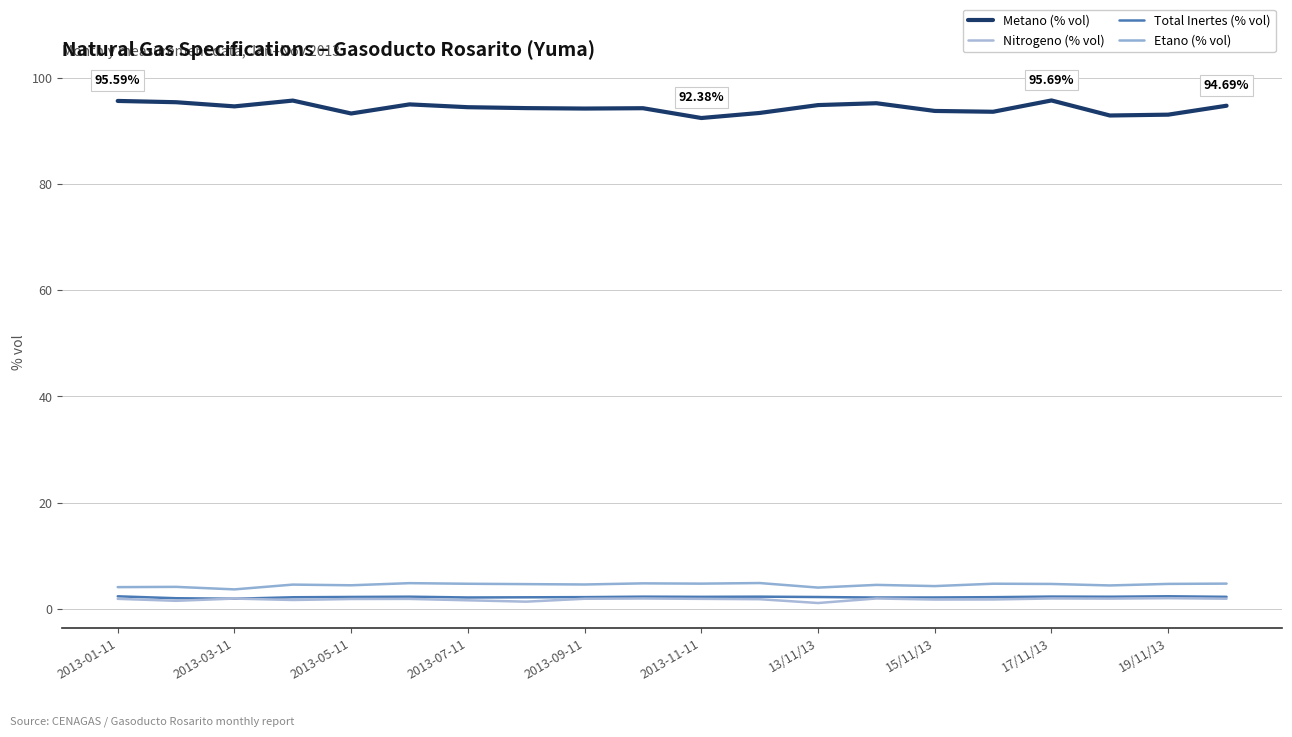

Which series has the largest total across all categories?

Metano (% vol)